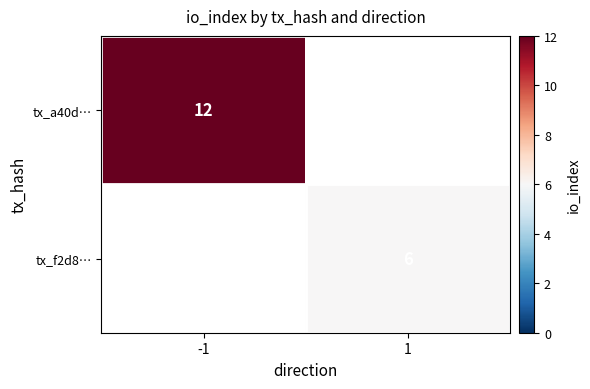

Which has a higher value, 1 or -1?

-1